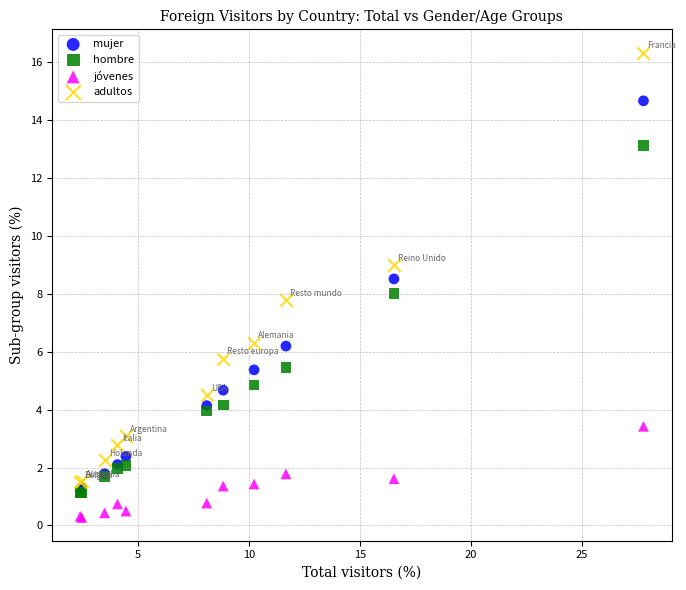

Which series contains the lowest Y value?

jóvenes